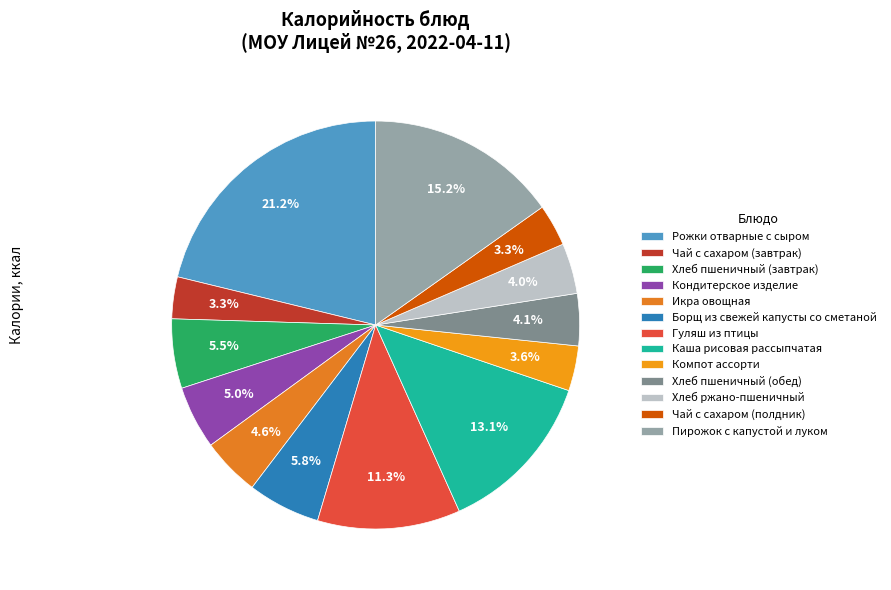

How many slices are in this pie chart?

13